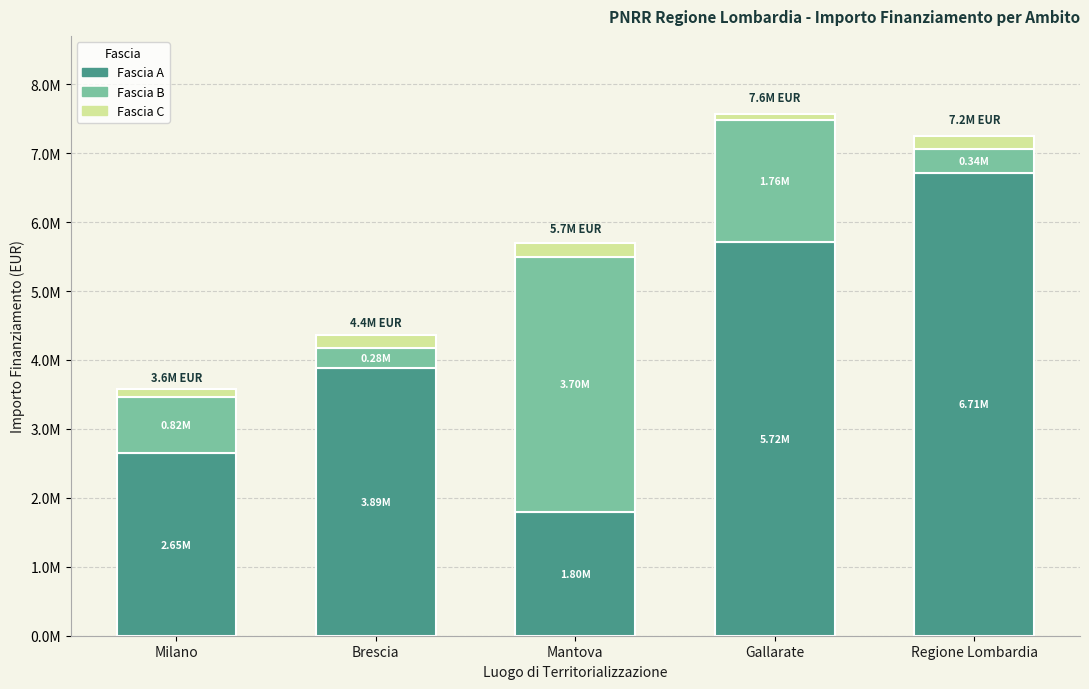

What is the average value of the Fascia A series?

4153139.9